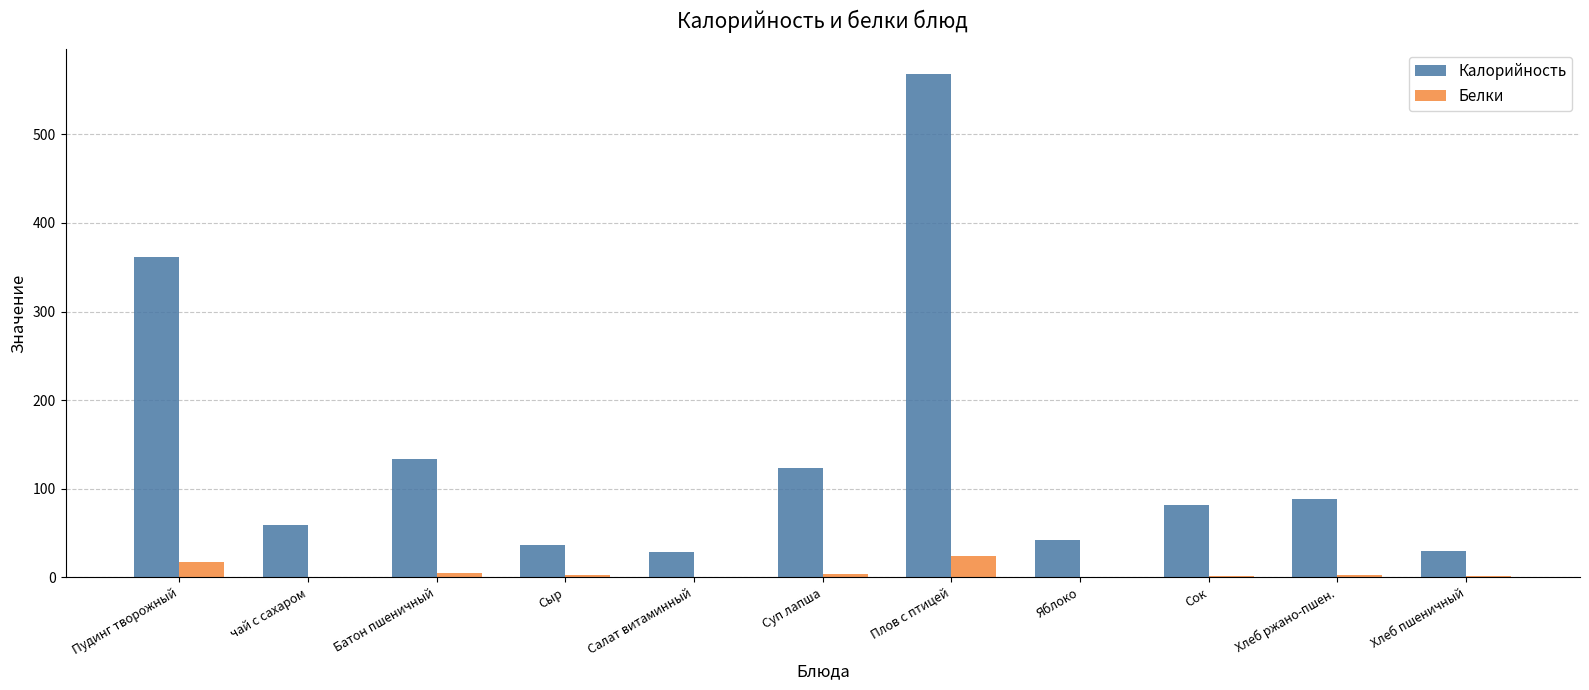

Are the bars horizontal?

No